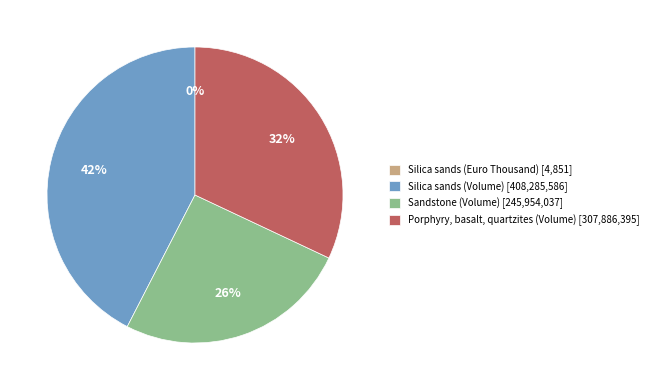

Approximately how many times larger is the value at Silica sands (Volume) compared to Porphyry, basalt, quartzites (Volume)?

1.3